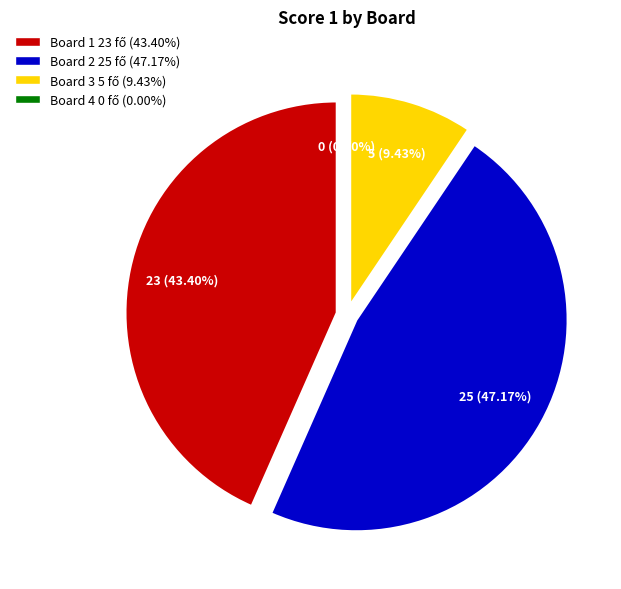

Is the sum of Board 4
(Bany Robert) and Board 2
(Pogorzelski Sylwester) greater than half?

No